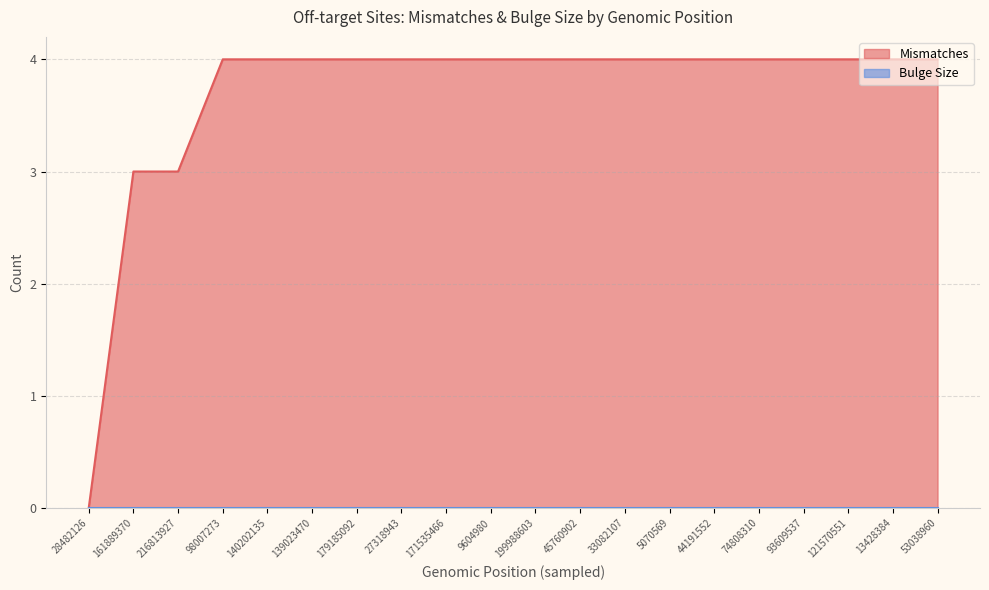

What is the ratio of the value at 53038960 to the value at 121570551?

1.0